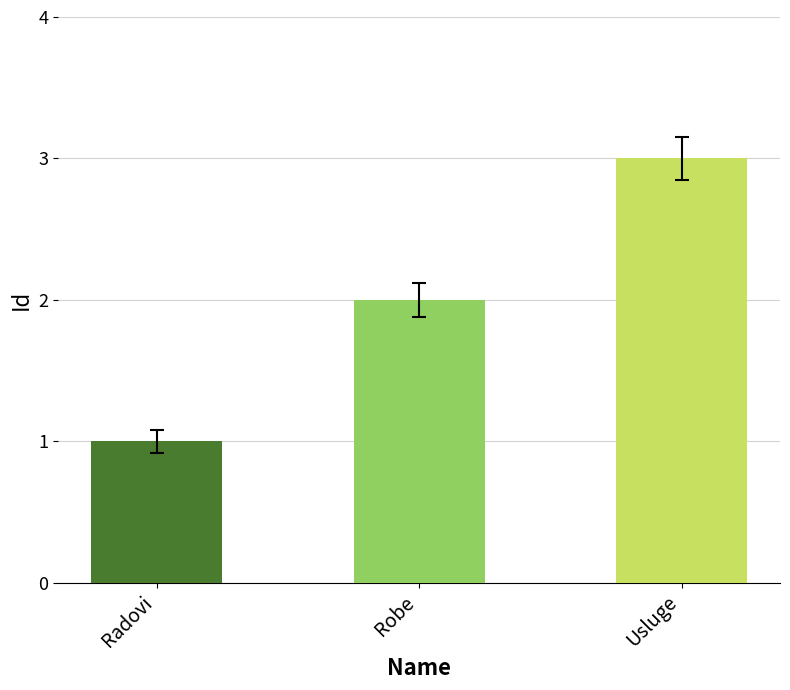

What is the change in value from Robe to Usluge?

+1